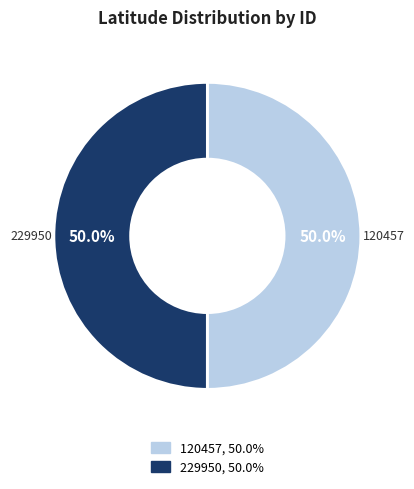

How much of the chart is everything except 120457?

50.0%